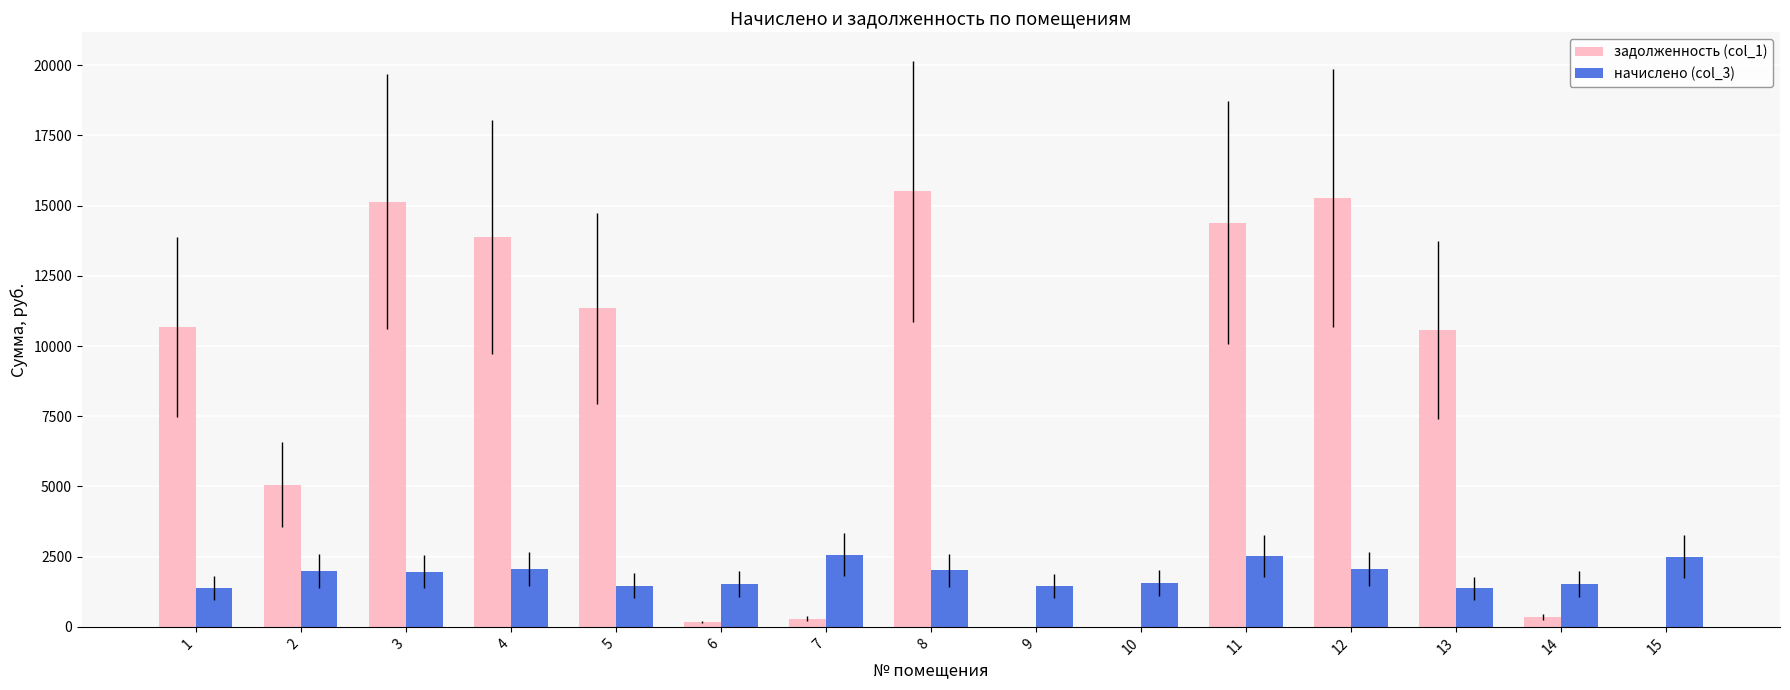

Which series changed the most between 3 and 15?

задолженность (col_1)